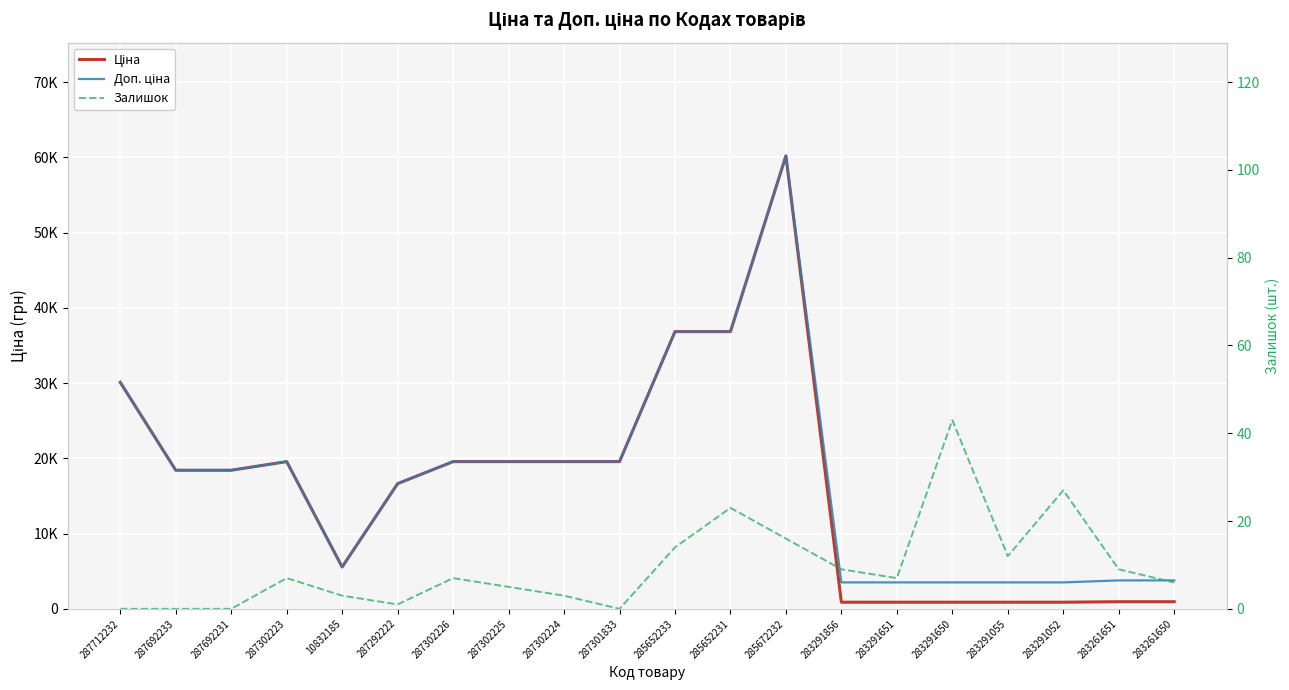

What are all the series names shown in the legend?

Ціна, Доп. ціна, Залишок